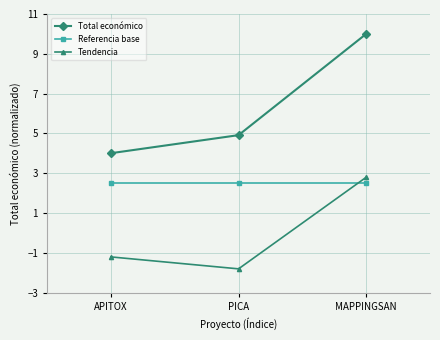

Reading left to right, list all the values displayed in this chart.

Total económico: 4.0	4.9	10.0
Referencia base: 2.5	2.5	2.5
Tendencia: -1.2	-1.8	2.8